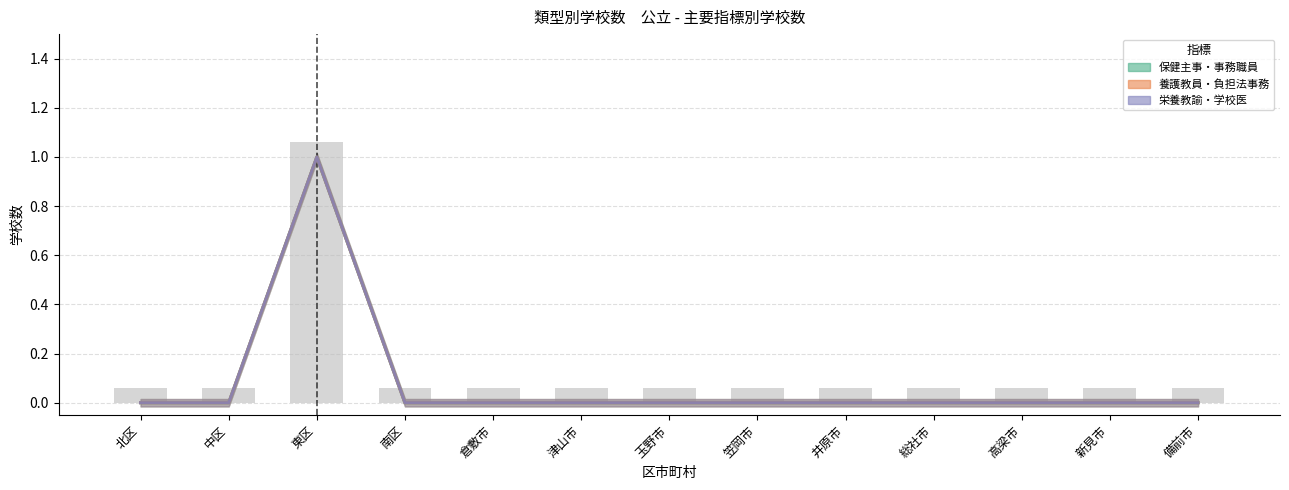

The value of 本務栄養教諭のいる学校(計) at 備前市 is 0.0. True or false?

True